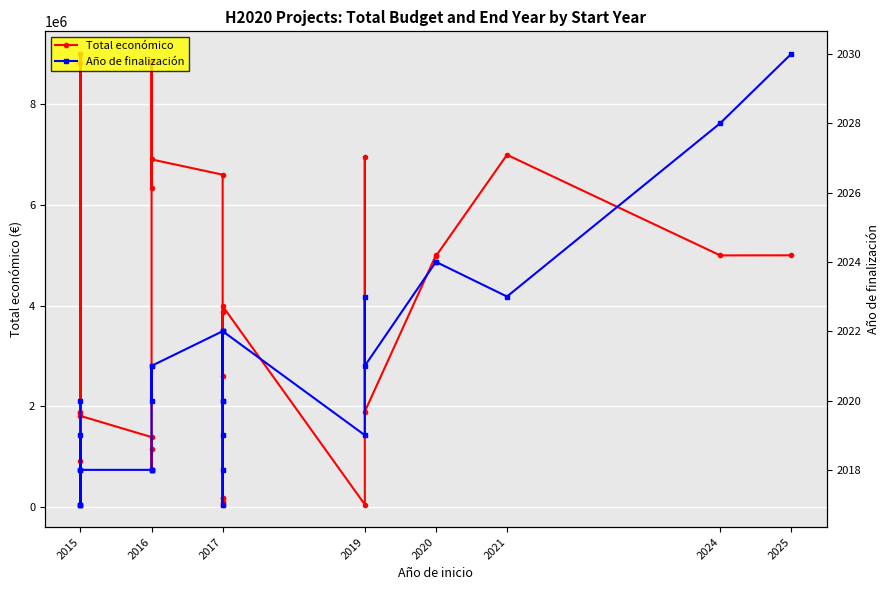

Between 2017 and 2015, which is larger?

2015